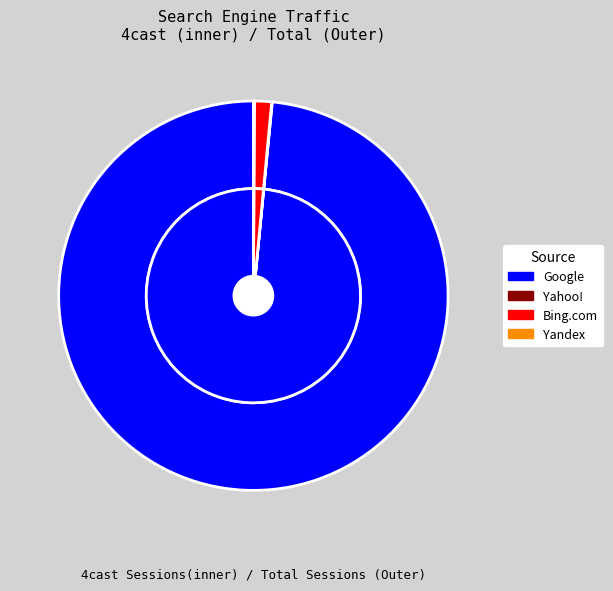

Combined, do Bing.com and Google account for over 50%?

Yes